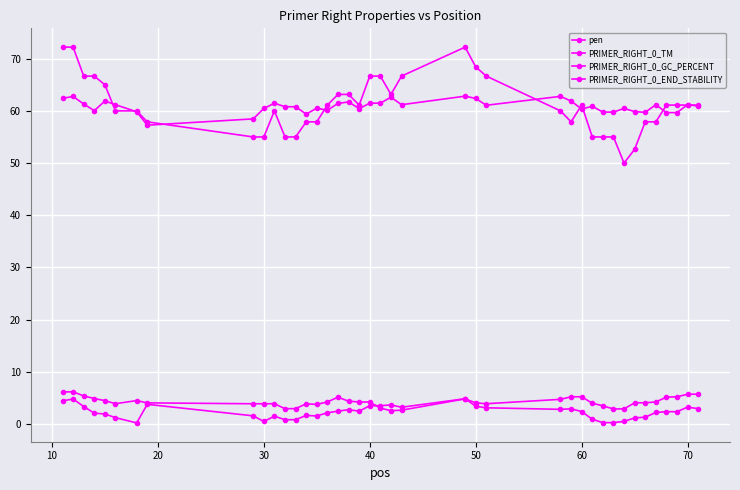

Does the chart have visible grid lines?

Yes